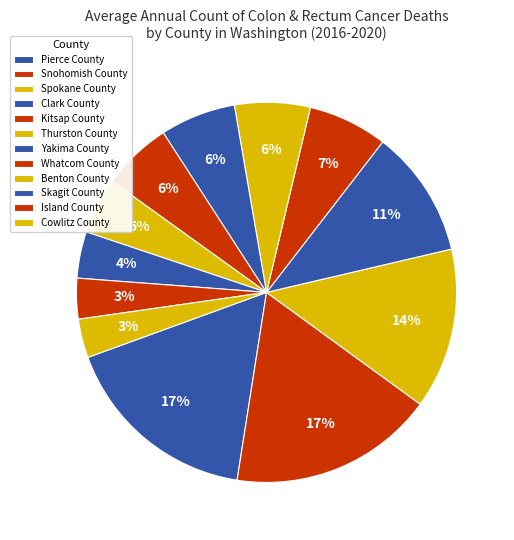

How many segments does this pie chart have?

12